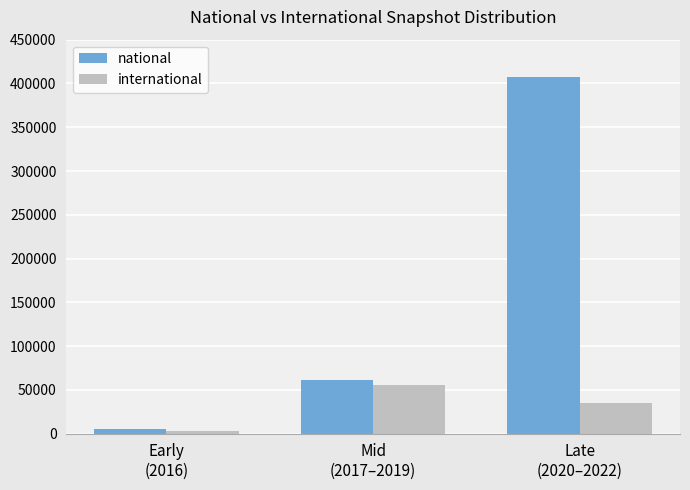

How many data points in international are less than 34843?

1